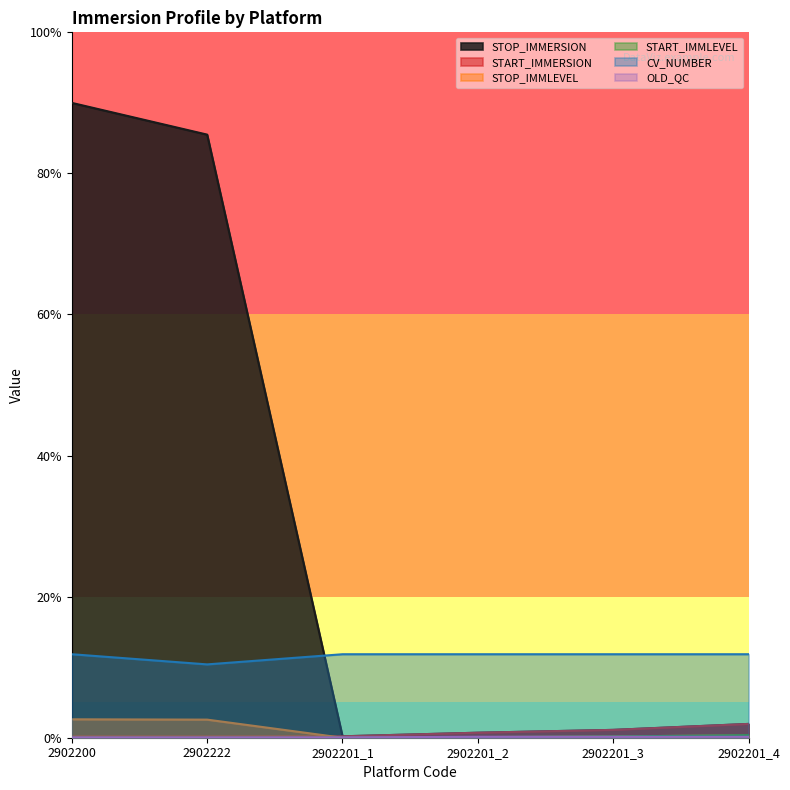

Count the number of categories in the chart.

6